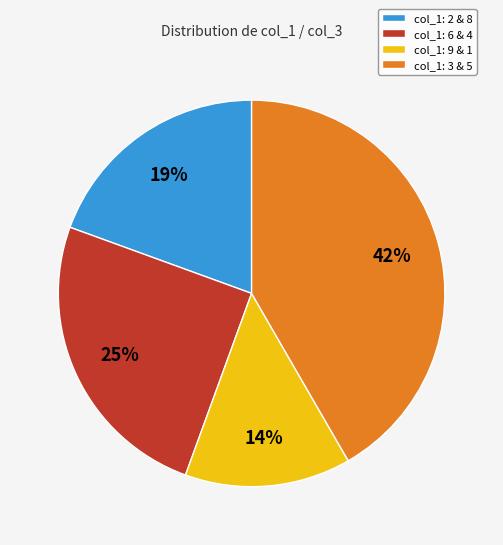

To the nearest percent, what percentage of the pie is col_1: 3 & 5?

42%